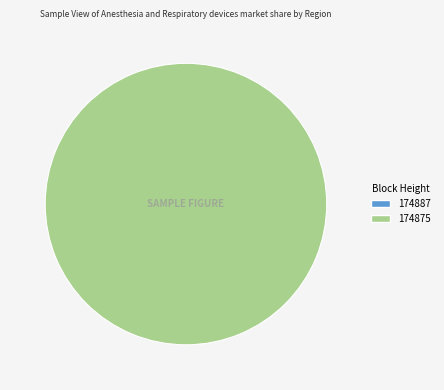

True or false: 174875 accounts for 100% of the total.

True